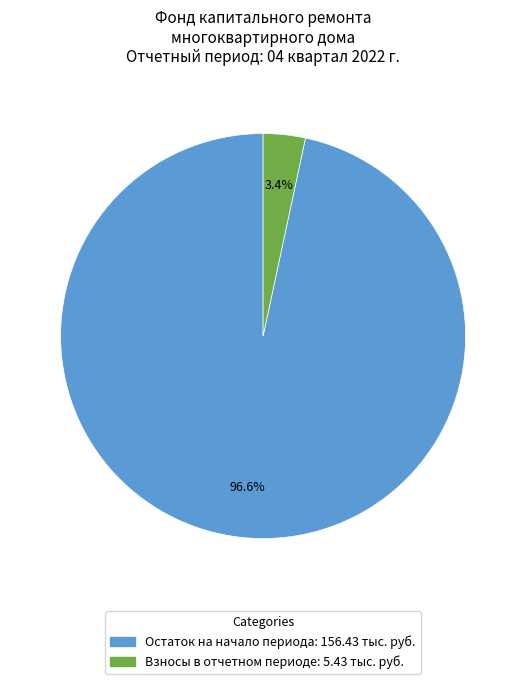

Is there a majority slice in this chart?

Yes